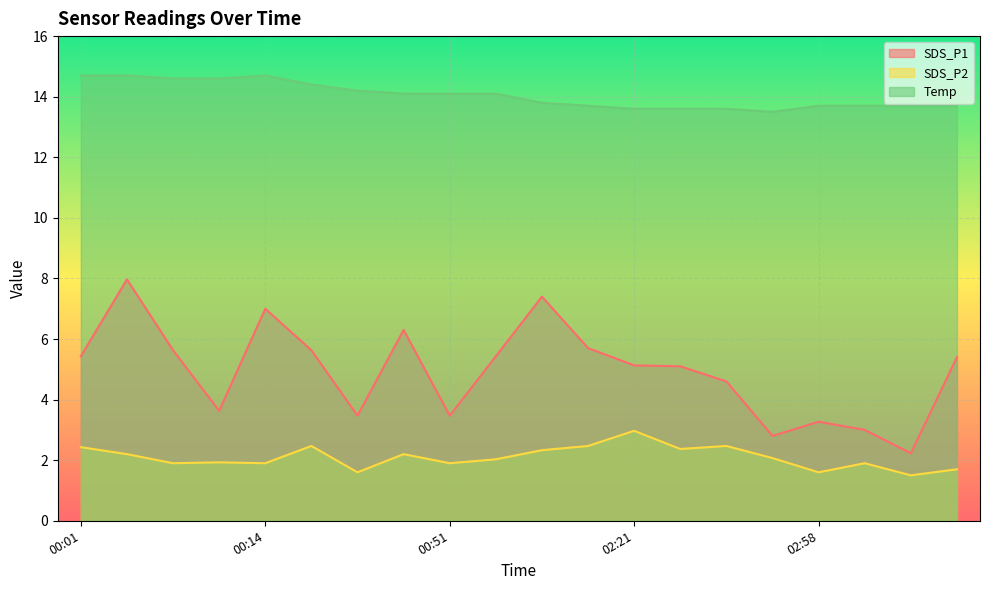

What is the highest value of the Temp series?

14.7